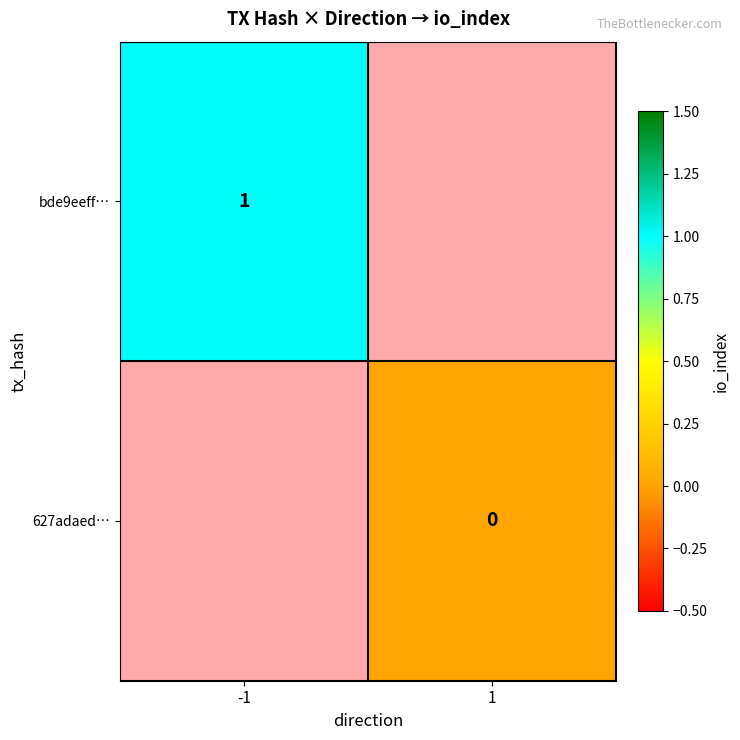

Rank the series by their average value, from lowest to highest.

bde9eeff…, 627adaed…